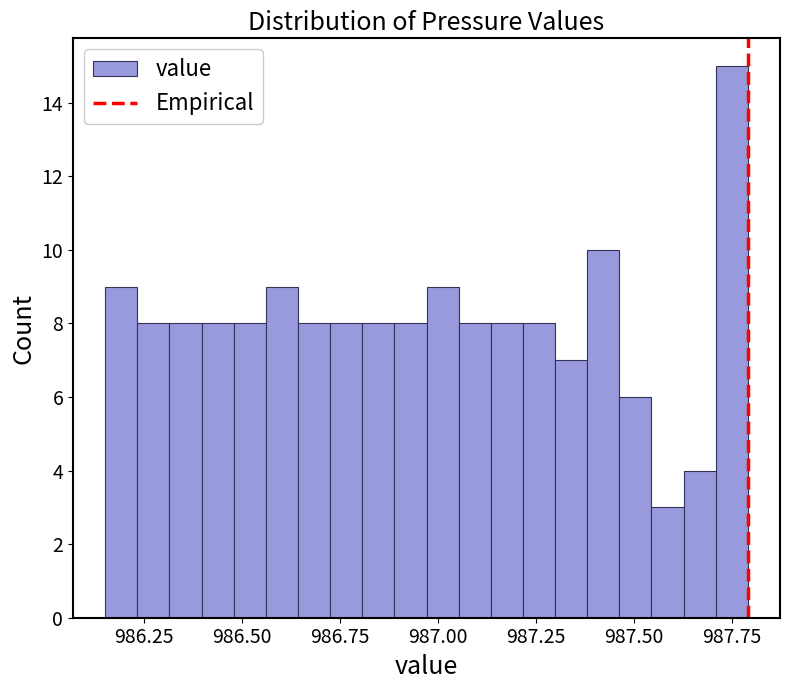

Read against the x-axis, roughly where is the centre of the tallest bar?

987.75